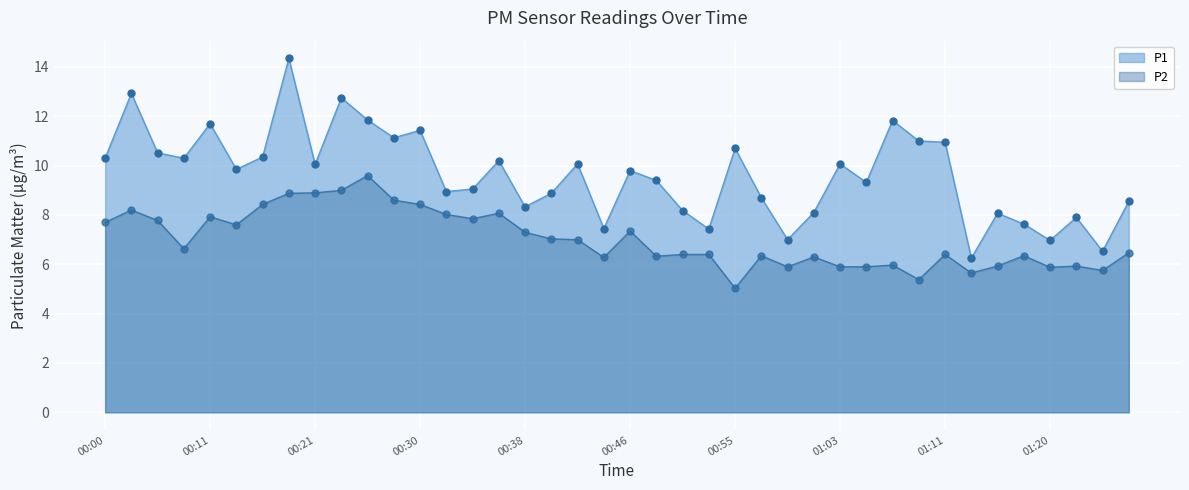

What is the approximate value of P2 at 34?

5.9